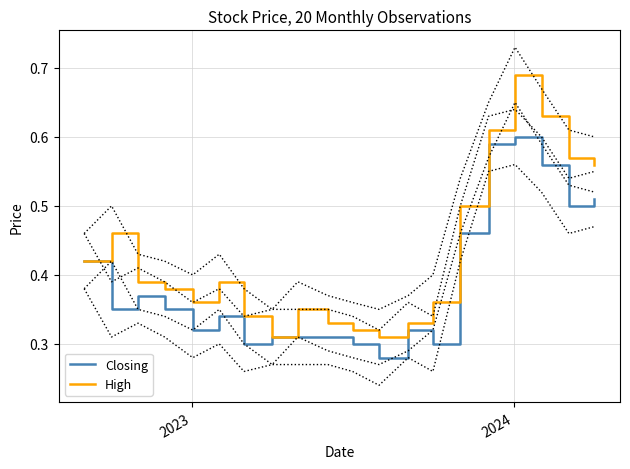

How many lines are shown in the chart?

6